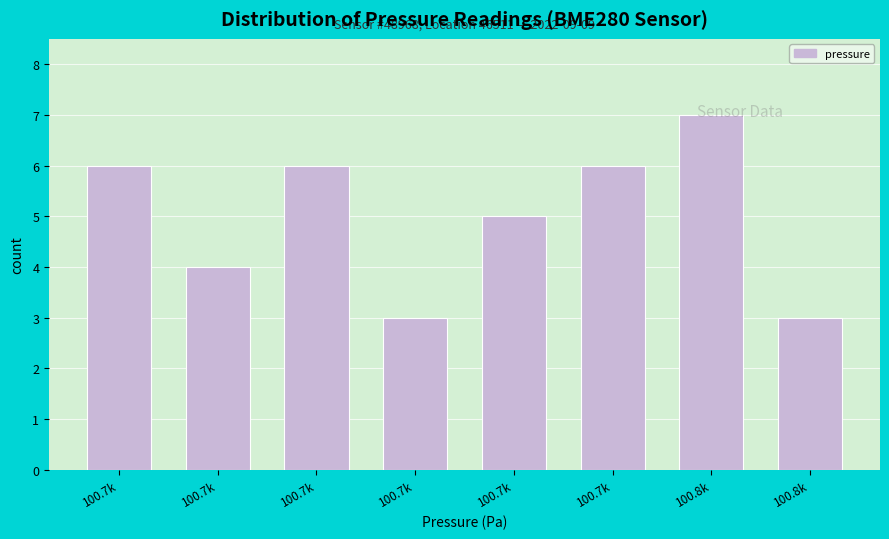

How many bars are there in total?

8